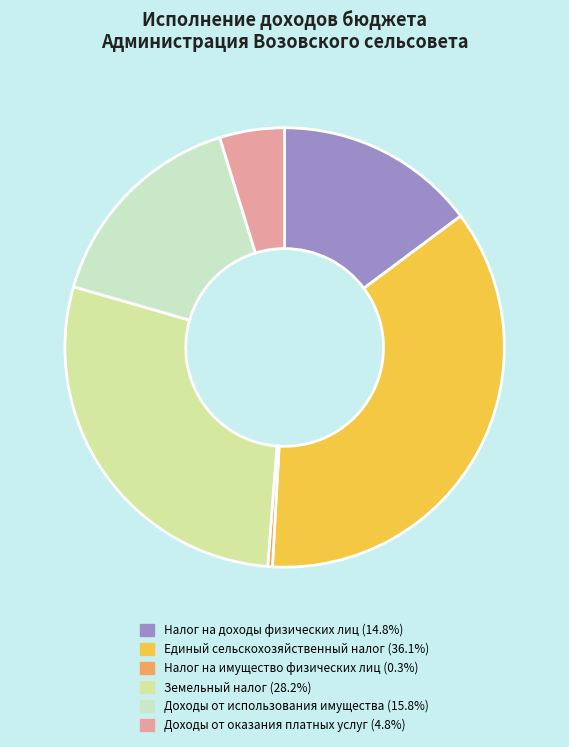

Rank the categories by value from lowest to highest.

Налог на имущество физических лиц, Доходы от оказания платных услуг, Налог на доходы физических лиц, Доходы от использования имущества, Земельный налог, Единый сельскохозяйственный налог